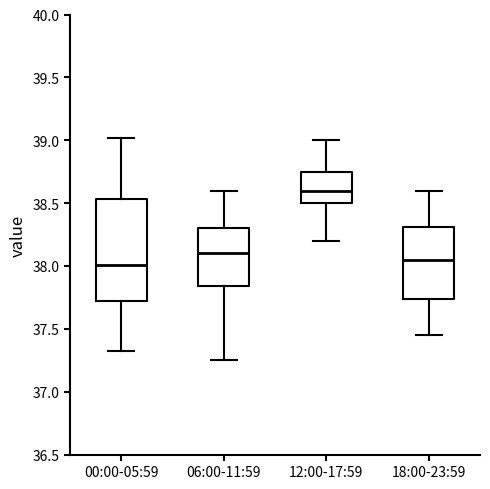

Reading left to right, read every box against the y-axis: the position of its median line, the range the box covers, and the ends of its whiskers. The values are not printed on the chart, so give them approximately, as read against the axis.

00:00-05:59: median 38.00, box 37.75 to 38.55, whiskers 37.30 to 39.00
06:00-11:59: median 38.10, box 37.85 to 38.30, whiskers 37.25 to 38.60
12:00-17:59: median 38.60, box 38.50 to 38.75, whiskers 38.20 to 39.00
18:00-23:59: median 38.05, box 37.75 to 38.30, whiskers 37.45 to 38.60